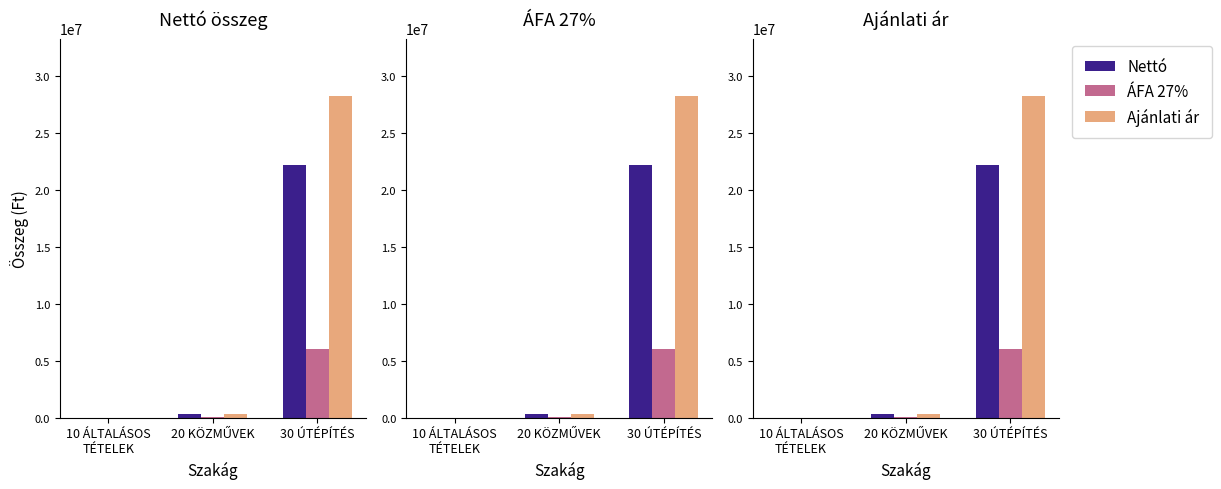

The value of ÁFA 27% at 20 KÖZMŰVEK is 21702. True or false?

False